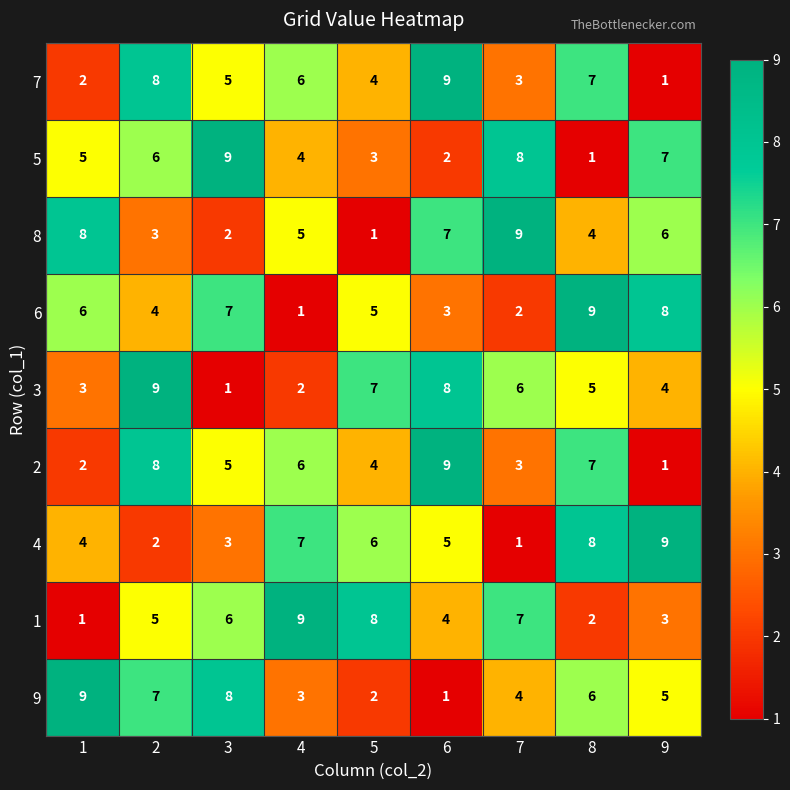

How many data points in 2 are less than 5?

4